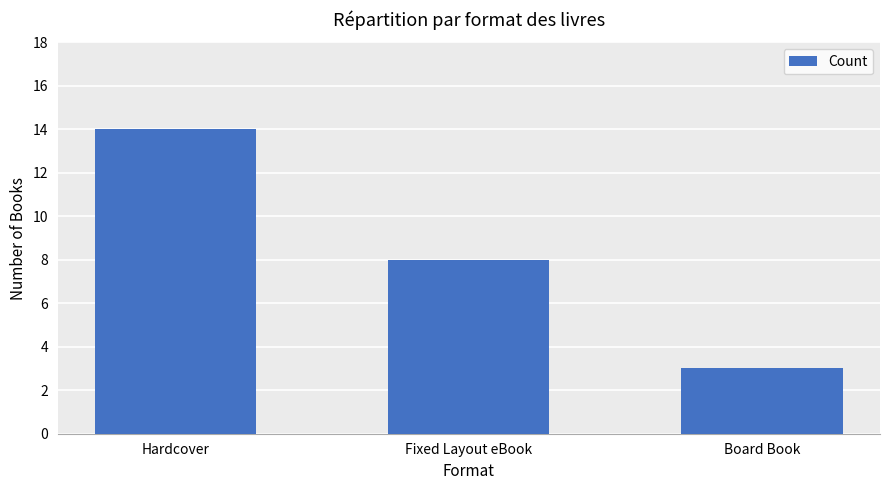

What is the sum of the values at Hardcover and Board Book?

17